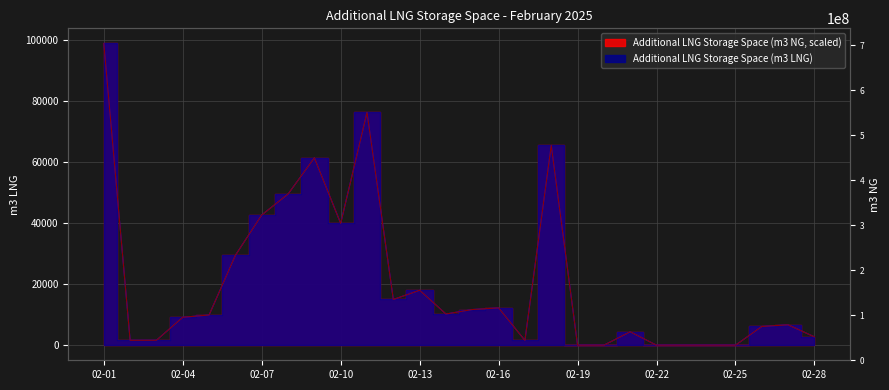

What is the value of the Additional LNG Storage Space (m3 LNG) point at the 16th from the left?

12241.0